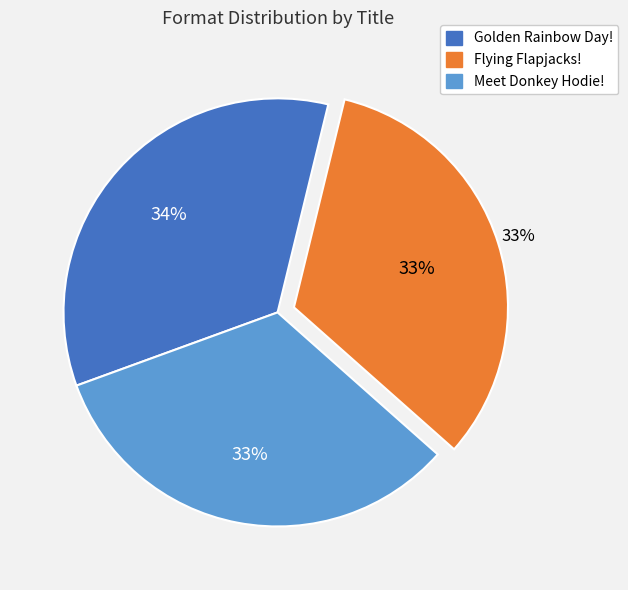

What percentage is the Golden Rainbow Day! slice, to the nearest percent?

34%